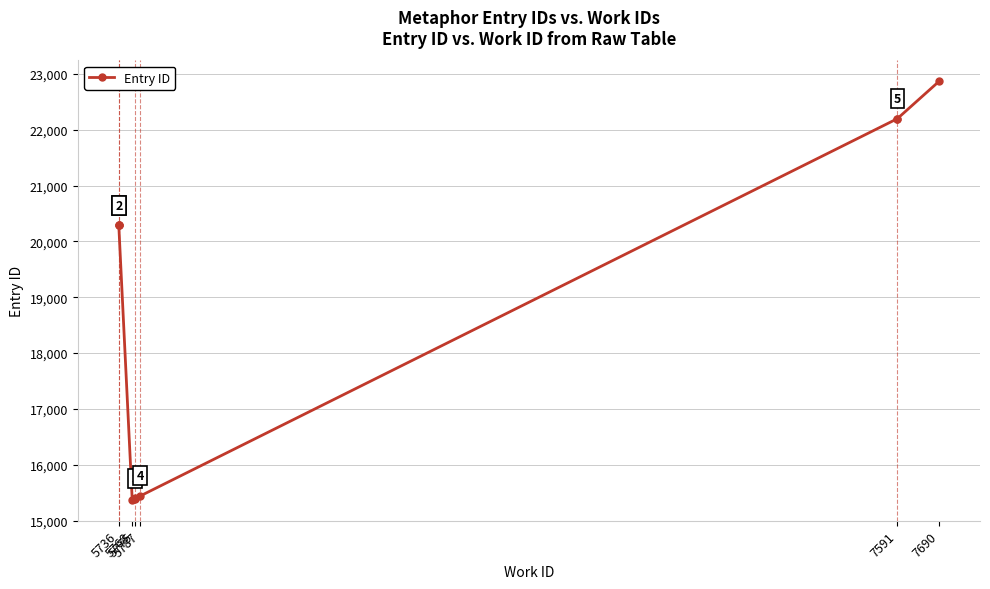

The chart shows a value of 8502 at 5775. True or false?

False